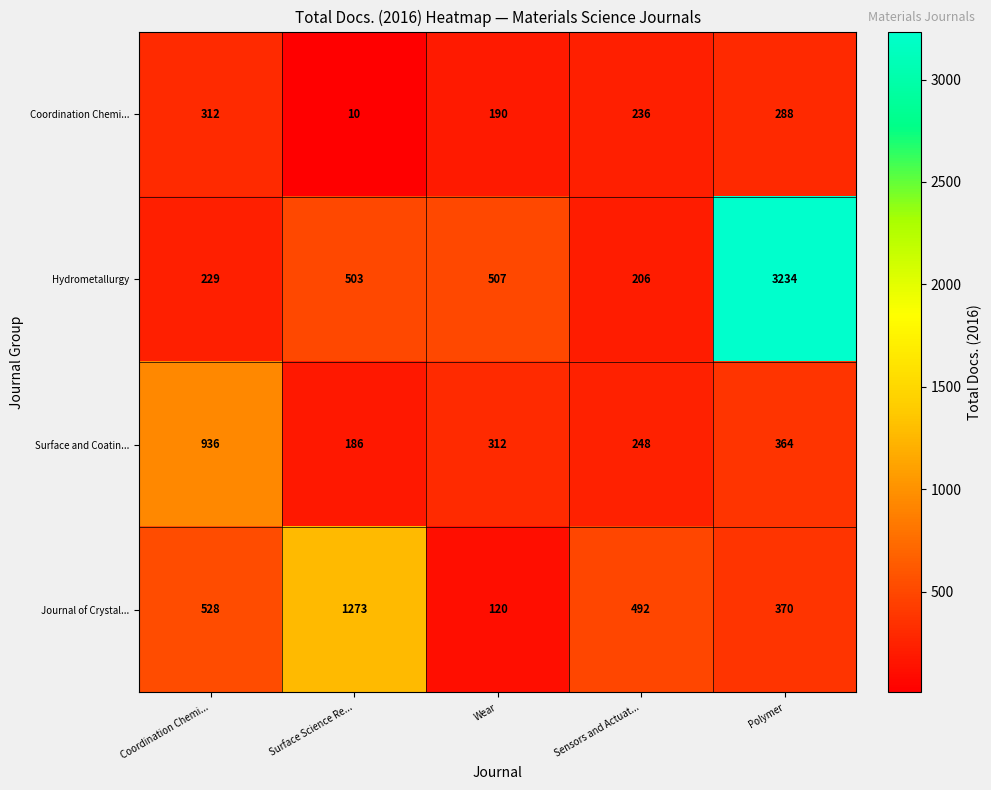

At how many categories does at least one series exceed 2680?

1